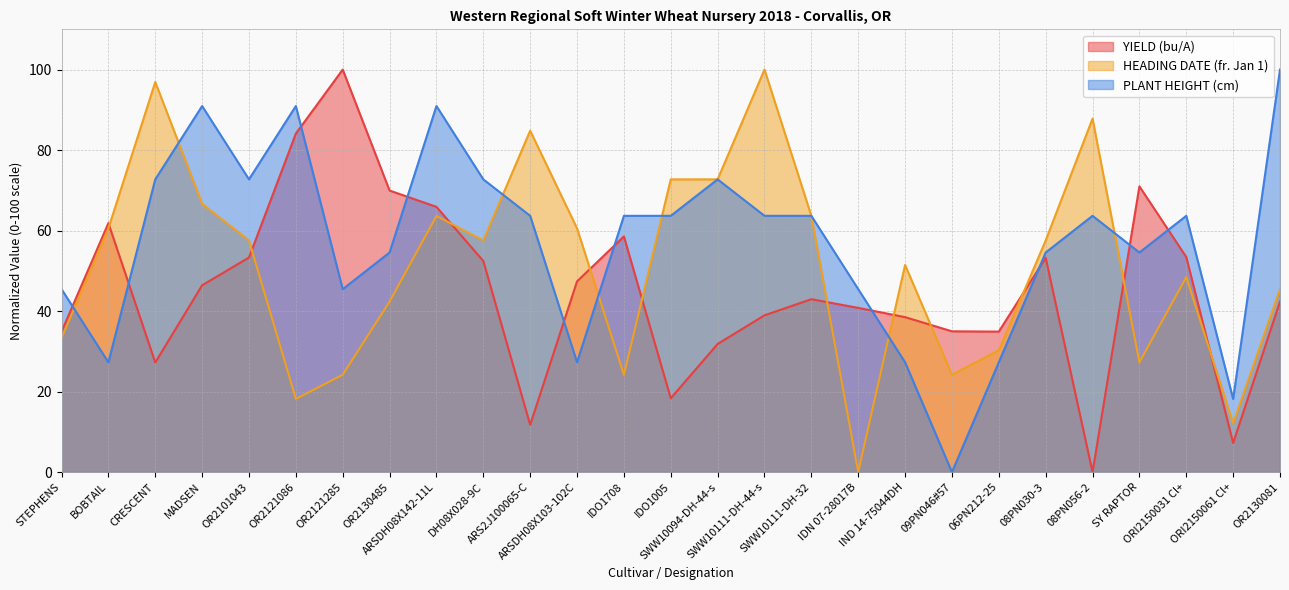

Is it true that HEADING DATE (fr. Jan 1) equals 48.4 at ARS2J100065-C?

False